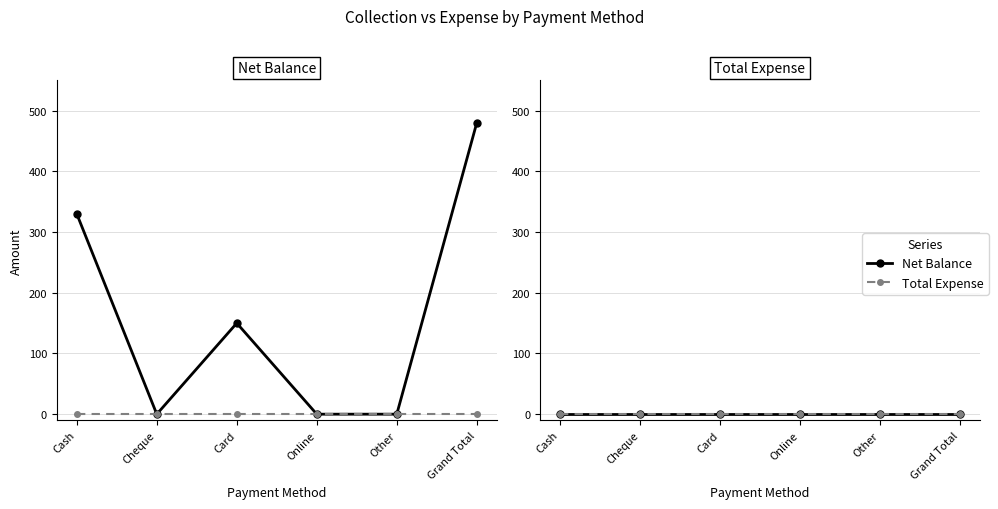

What position from the left is Other?

5